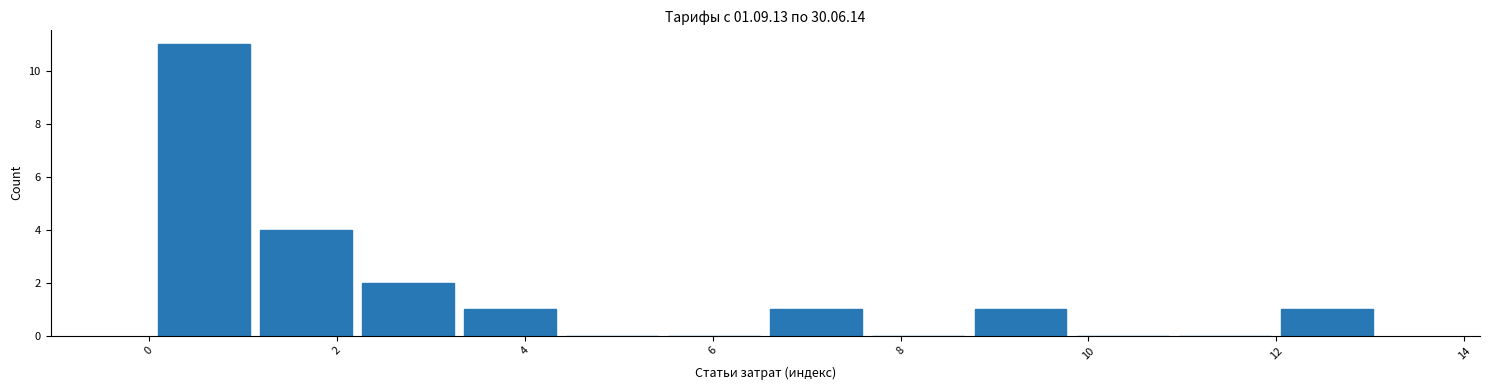

How tall is the bar that spans 0.0 to 1.2 on the x-axis? Neither the bar edges nor the heights are printed on the chart, so give them approximately, as read against the axes.

11